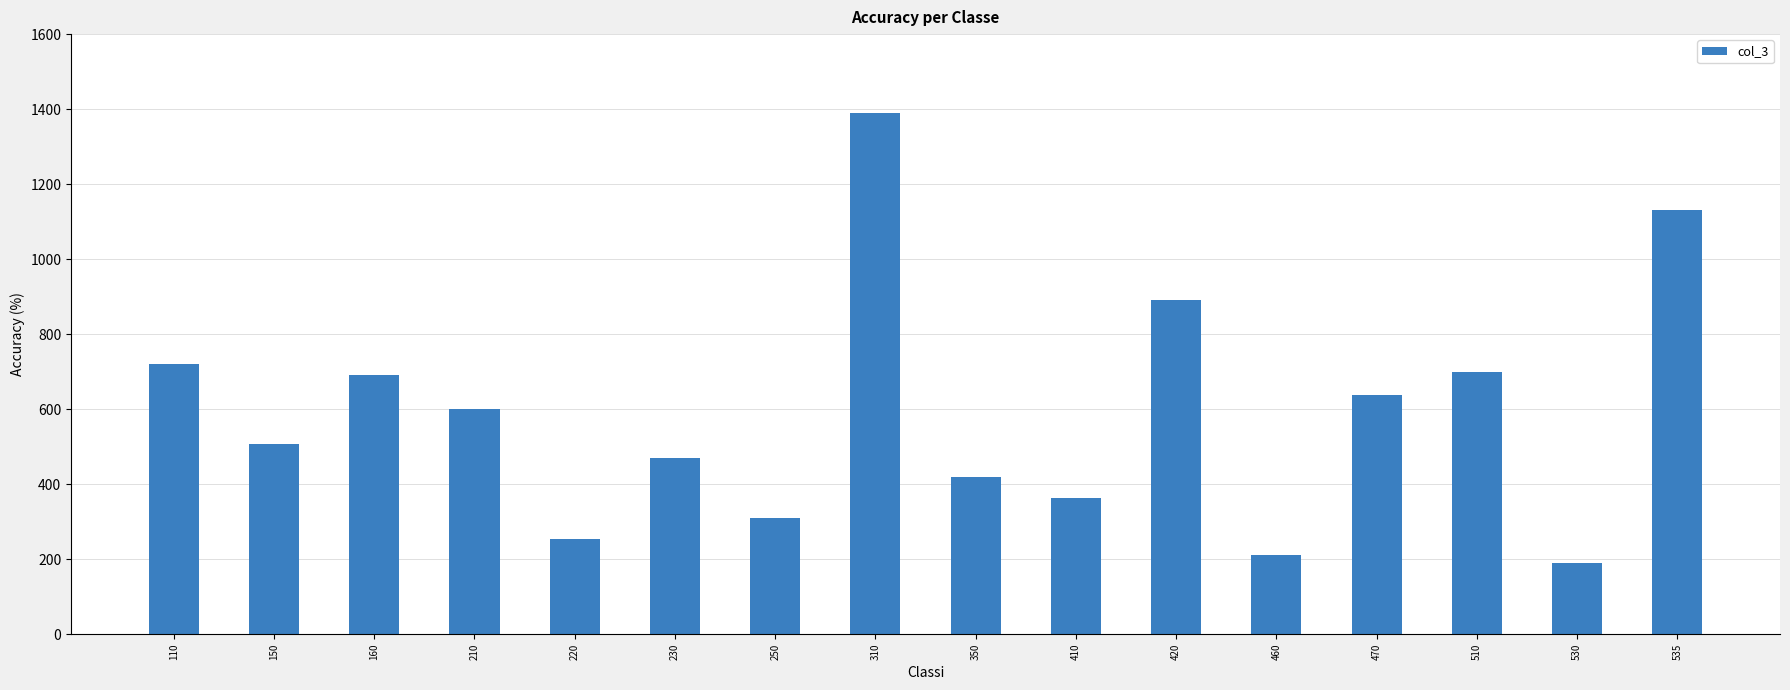

What is the maximum value shown in the chart?

1390